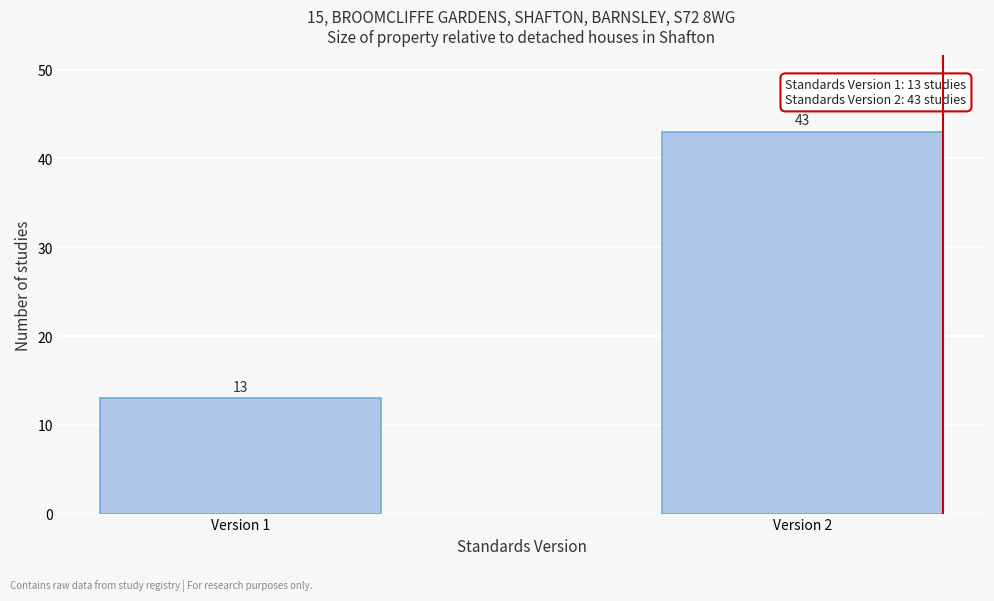

Reading left to right, what are all the values shown in this chart?

13	43